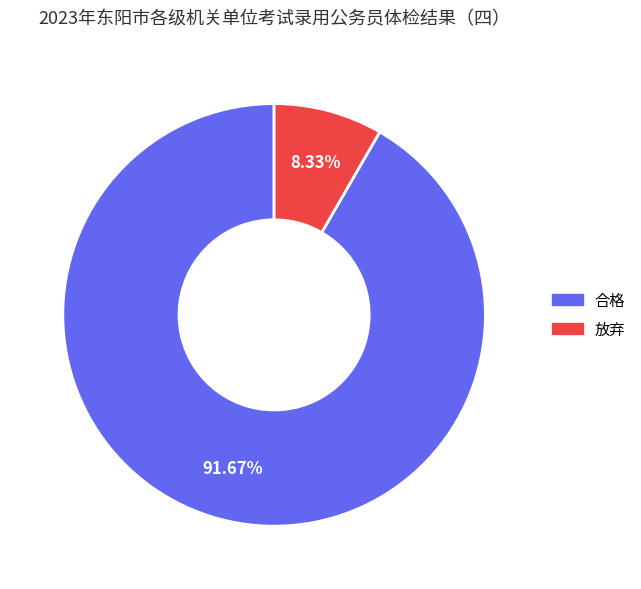

Which has a higher value, 放弃 or 合格?

合格